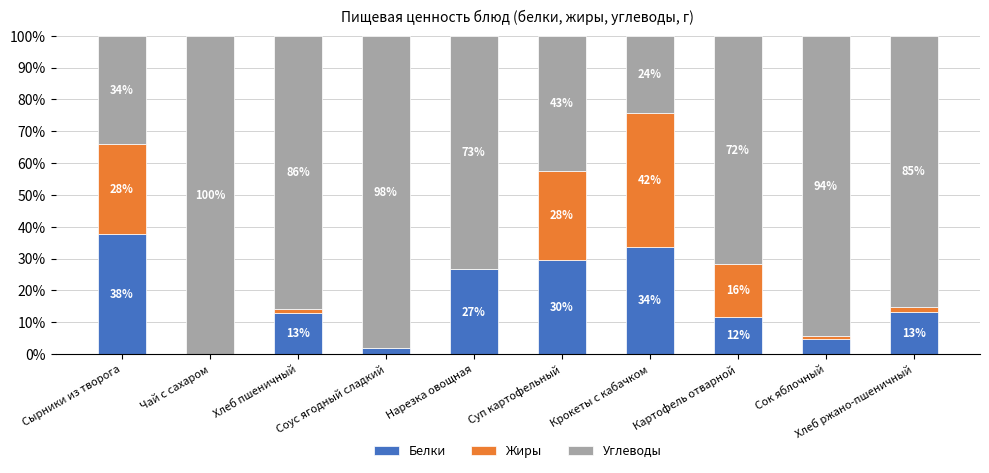

What are all the series names shown in the legend?

Белки, Жиры, Углеводы